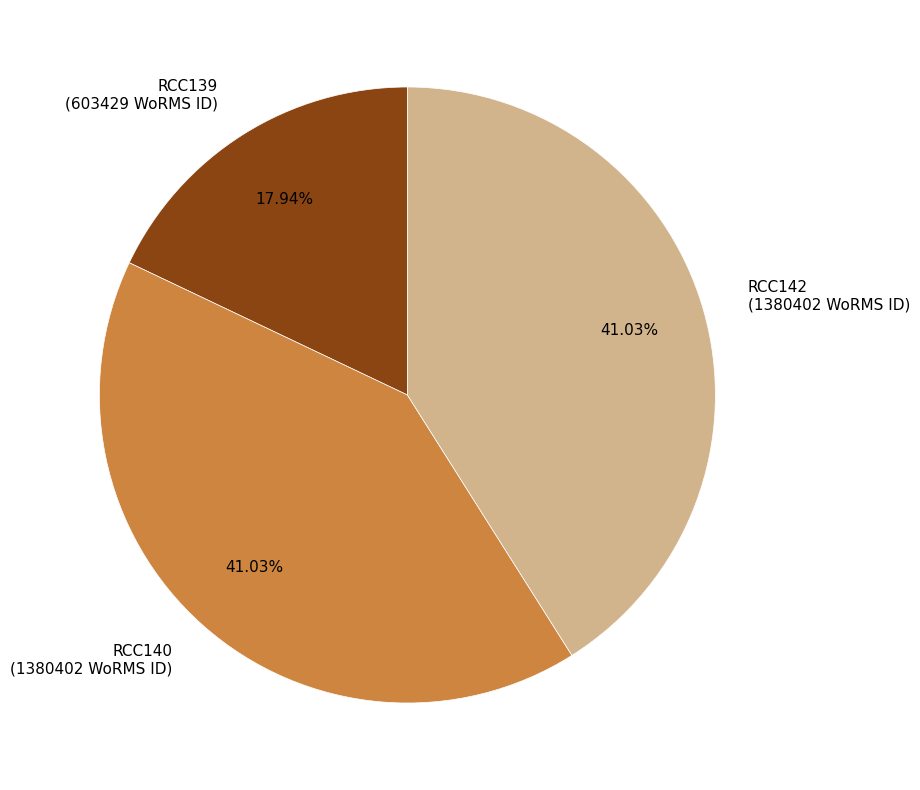

To the nearest percent, what is the average slice percentage?

33%